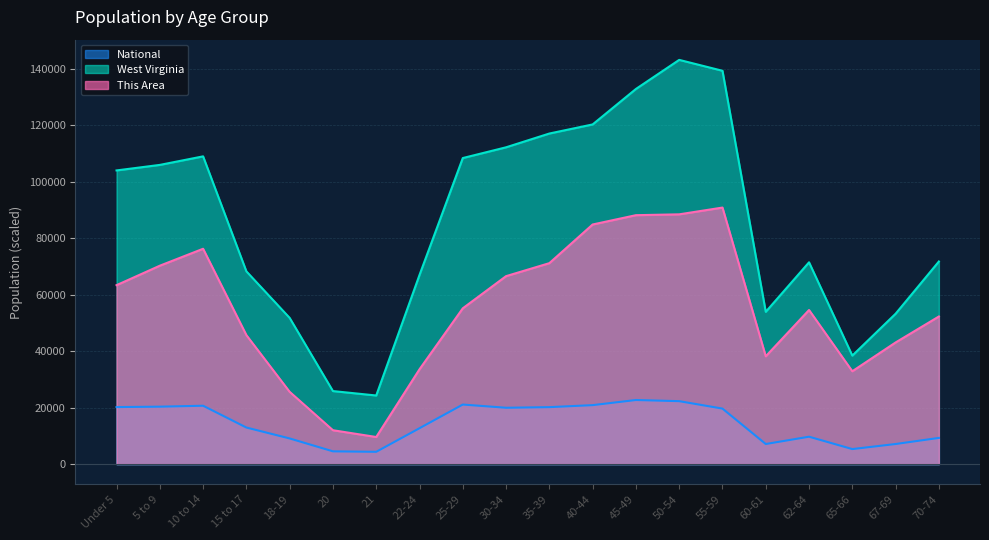

Reading right to left, what are all the values shown in this chart?

This Area: 70-74=52300.0	67-69=43100.0	65-66=32900.0	62-64=54600.0	60-61=38200.0	55-59=90900.0	50-54=88500.0	45-49=88200.0	40-44=84900.0	35-39=71200.0	30-34=66600.0	25-29=55200.0	22-24=33600.0	21=9600.0	20=12000.0	18-19=25600.0	15 to 17=45700.0	10 to 14=76300.0	5 to 9=70300.0	Under 5=63400.0
West Virginia: 70-74=71792.0	67-69=53281.0	65-66=38447.0	62-64=71501.0	60-61=53956.0	55-59=139368.0	50-54=143232.0	45-49=132924.0	40-44=120358.0	35-39=117136.0	30-34=112254.0	25-29=108444.0	22-24=67026.0	21=24305.0	20=25873.0	18-19=51795.0	15 to 17=68297.0	10 to 14=109045.0	5 to 9=106016.0	Under 5=104060.0
National: 70-74=9278.2	67-69=7115.4	65-66=5319.9	62-64=9704.2	60-61=7113.7	55-59=19664.8	50-54=22298.1	45-49=22708.6	40-44=20891.0	35-39=20179.6	30-34=19962.1	25-29=21101.8	22-24=12712.6	21=4354.3	20=4519.1	18-19=9086.1	15 to 17=12954.3	10 to 14=20677.2	5 to 9=20348.7	Under 5=20201.4